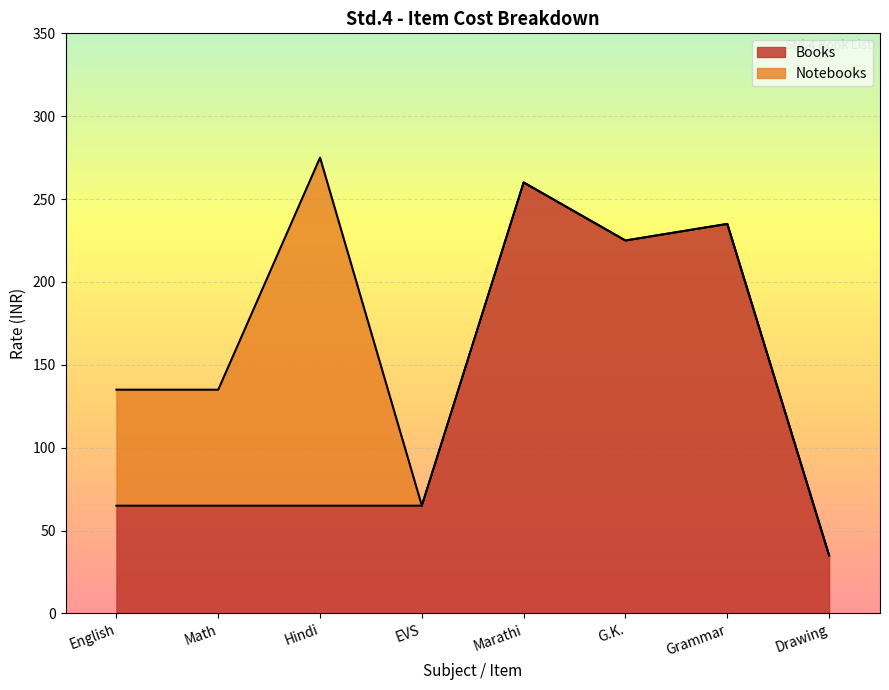

What is the total value across all series at Math?

135